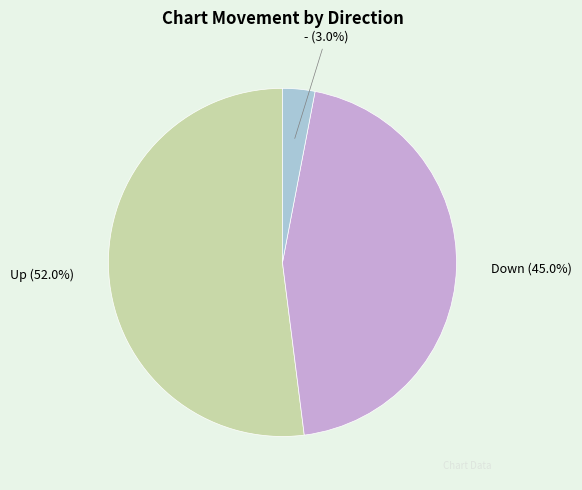

To the nearest percent, what is the difference between the largest and smallest slice percentages?

49%